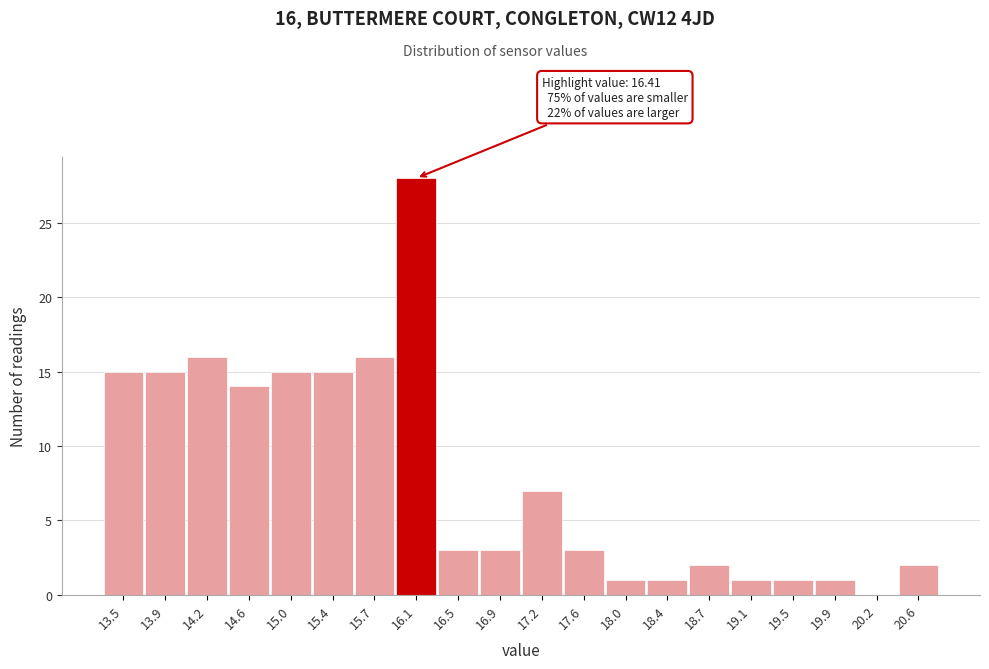

Reading right to left, list all the values displayed in this chart.

20.6=2	20.2=0	19.9=1	19.5=1	19.1=1	18.7=2	18.4=1	18.0=1	17.6=3	17.2=7	16.9=3	16.5=3	16.1=28	15.7=16	15.4=15	15.0=15	14.6=14	14.2=16	13.9=15	13.5=15